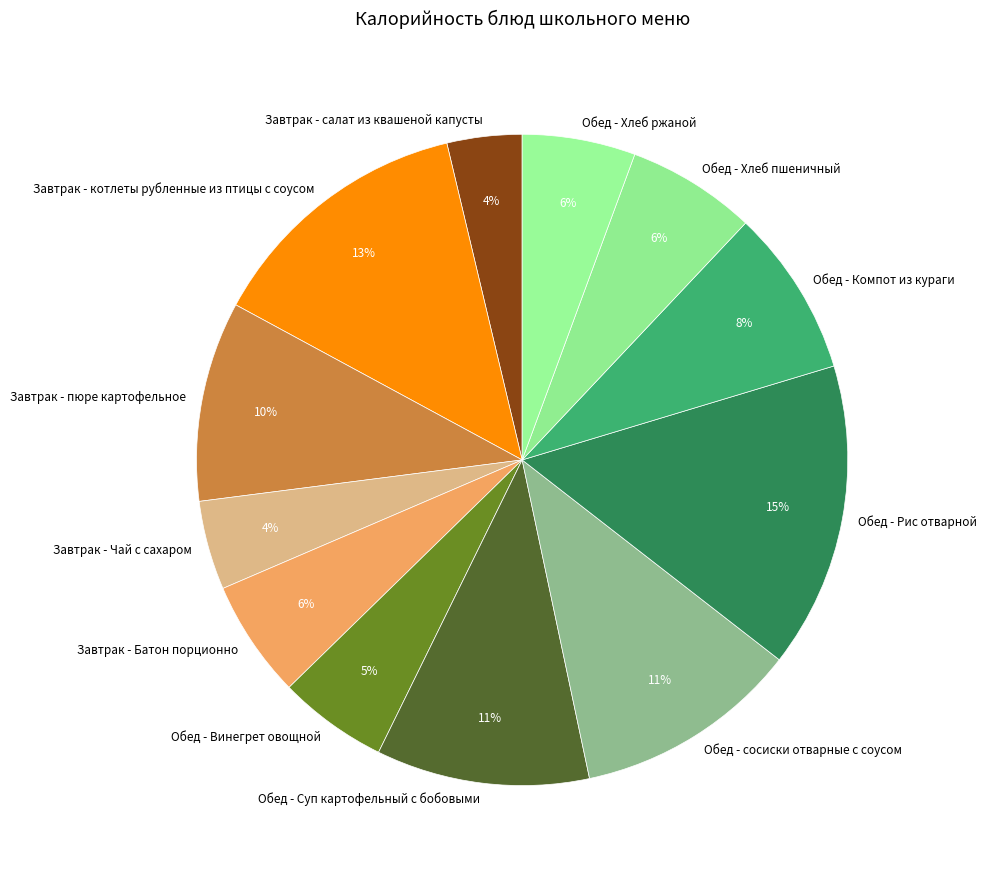

To the nearest percent, what is the difference between the largest and smallest slice percentages?

11%